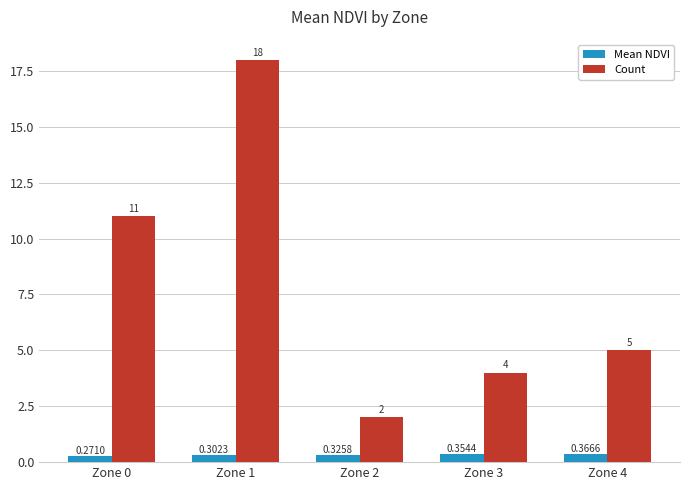

At Zone 1, list the series in order from smallest to largest.

Mean NDVI, Count